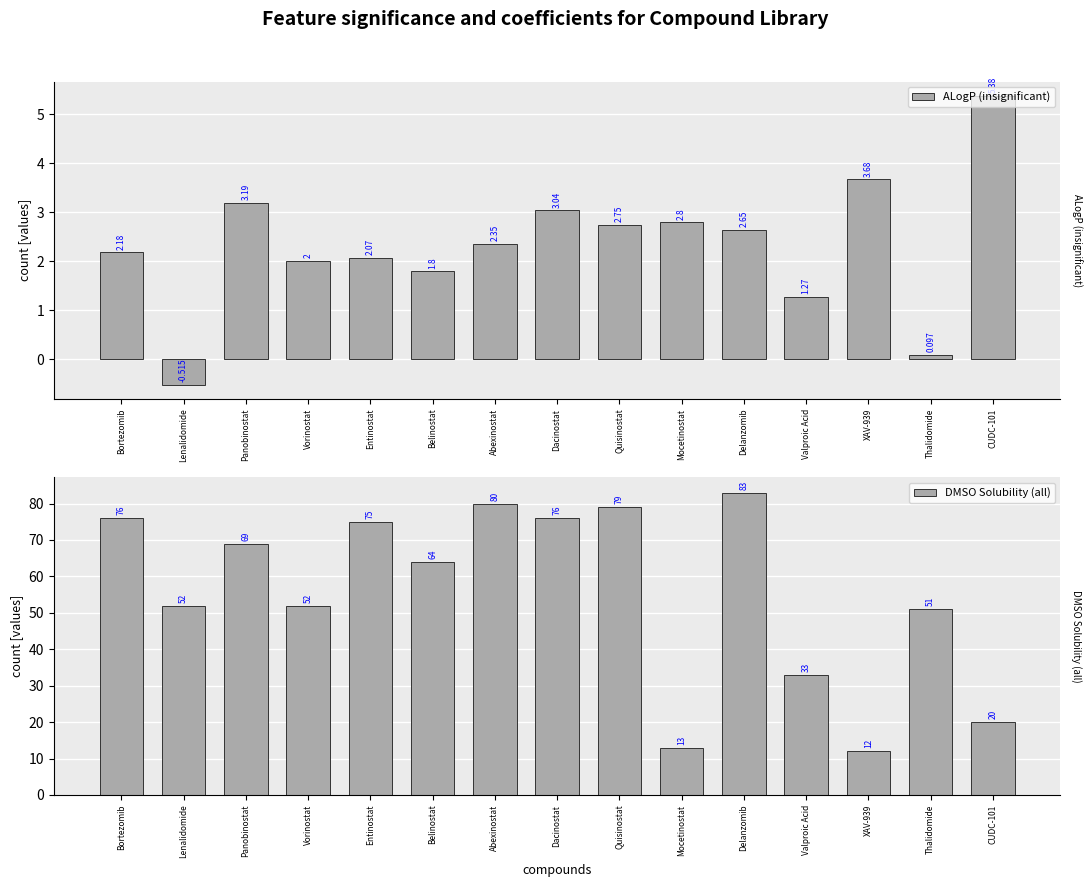

How many groups of bars are there?

15